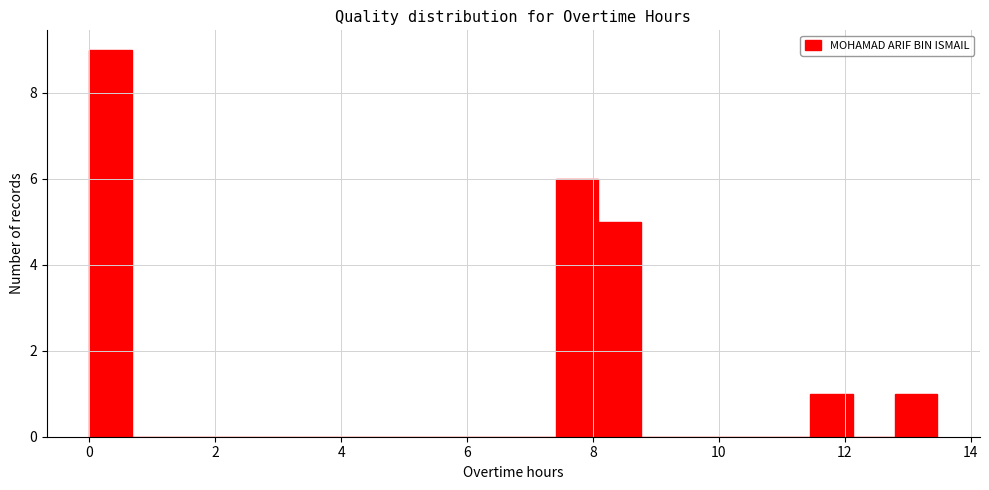

Read against the x-axis, roughly where is the centre of the tallest bar?

0.4